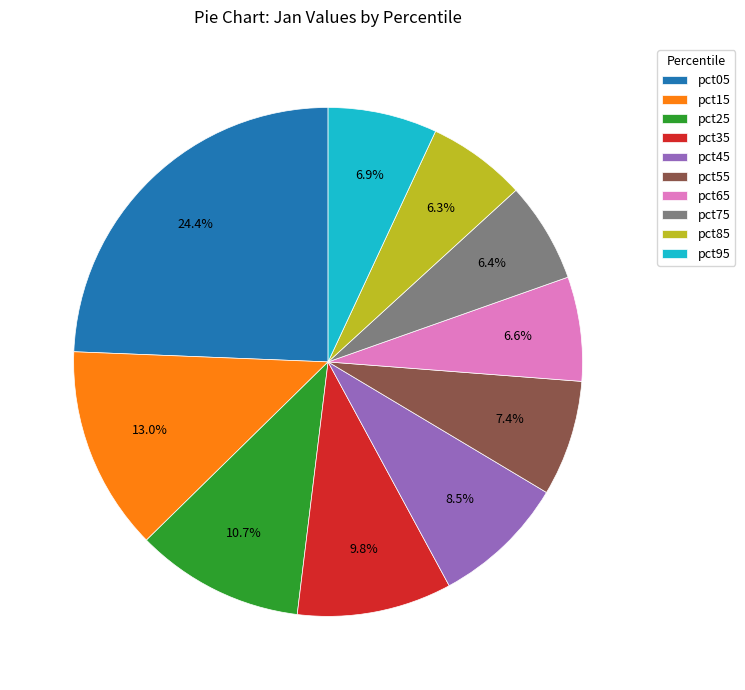

What is the largest slice in the pie chart?

pct05